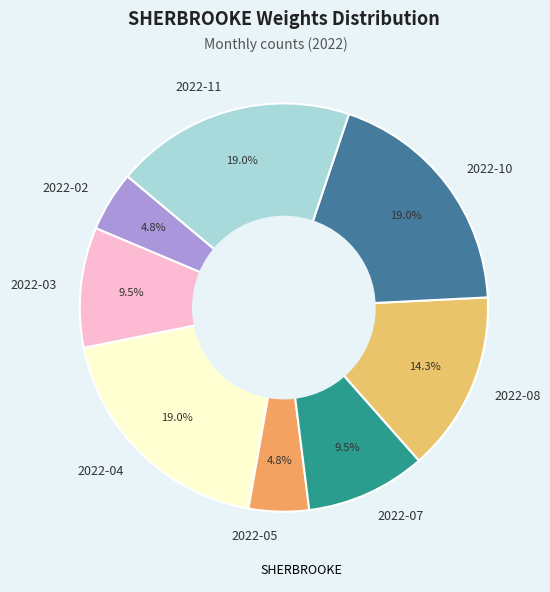

True or false: 2022-11 accounts for 32% of the total.

False